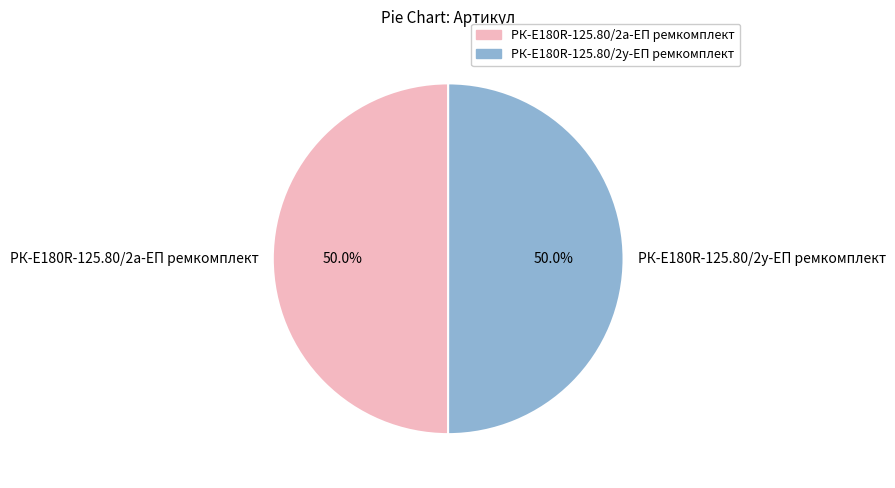

Approximately how many times larger is the value at РК-E180R-125.80/2у-ЕП ремкомплект compared to РК-E180R-125.80/2а-ЕП ремкомплект?

1.0